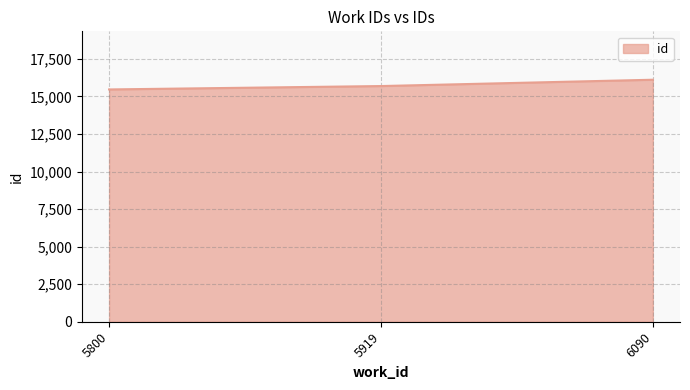

What is the smallest value displayed?

15468